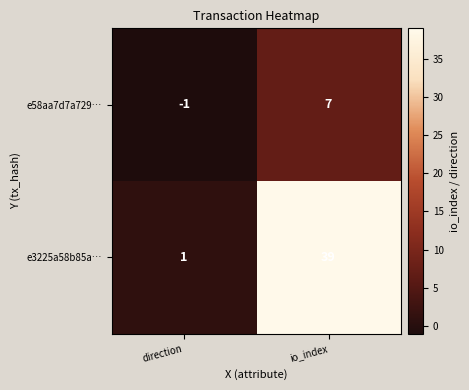

Reading left to right, what are all the values shown in this chart?

e58aa7d7a729…: -1	7
e3225a58b85a…: 1	39